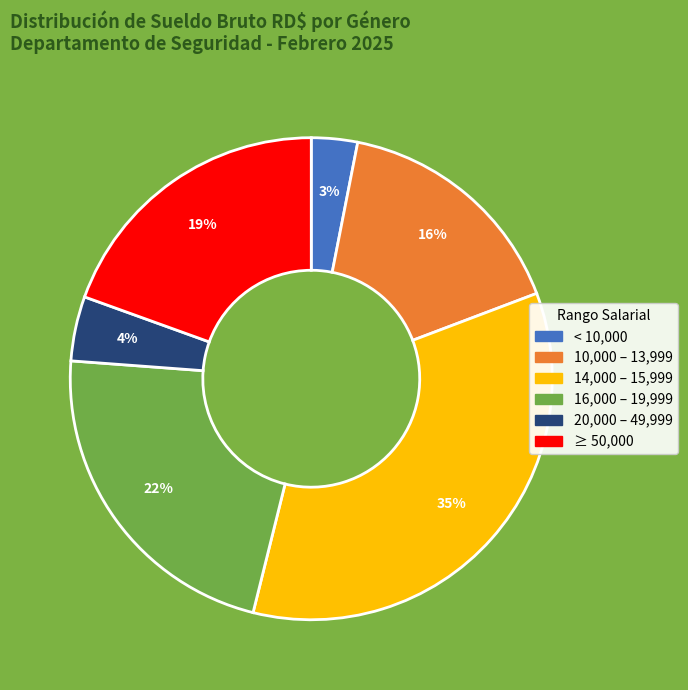

How many segments does this pie chart have?

6